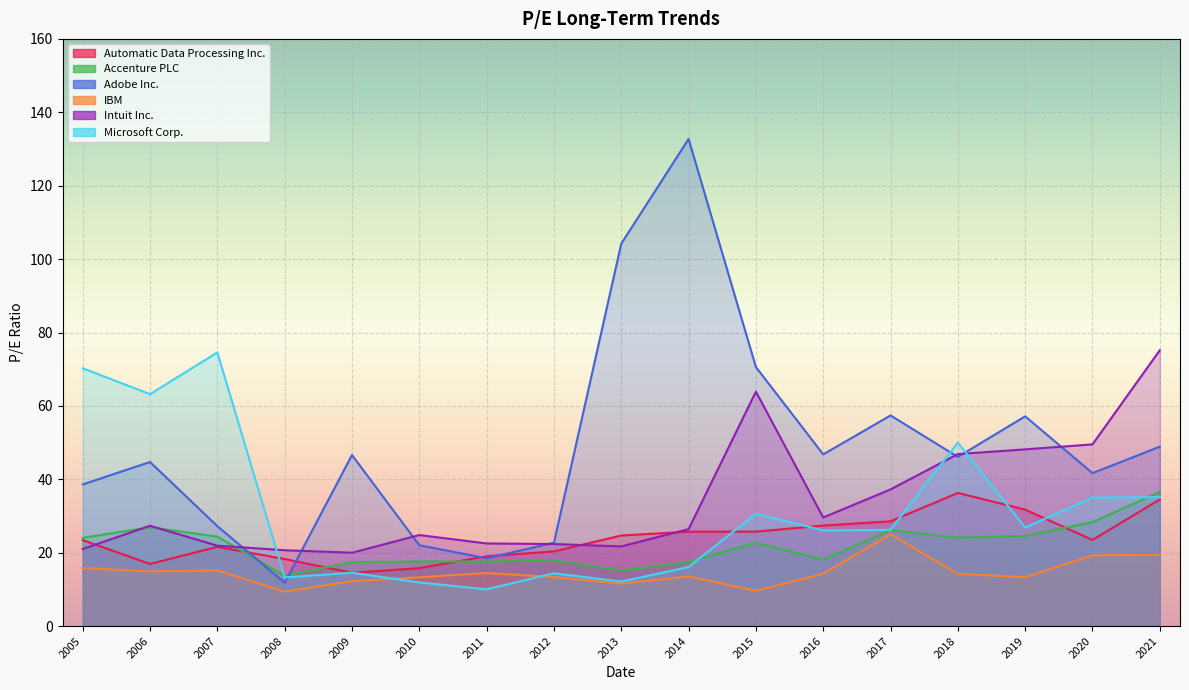

At which category does Microsoft Corp. reach its first local peak?

2007